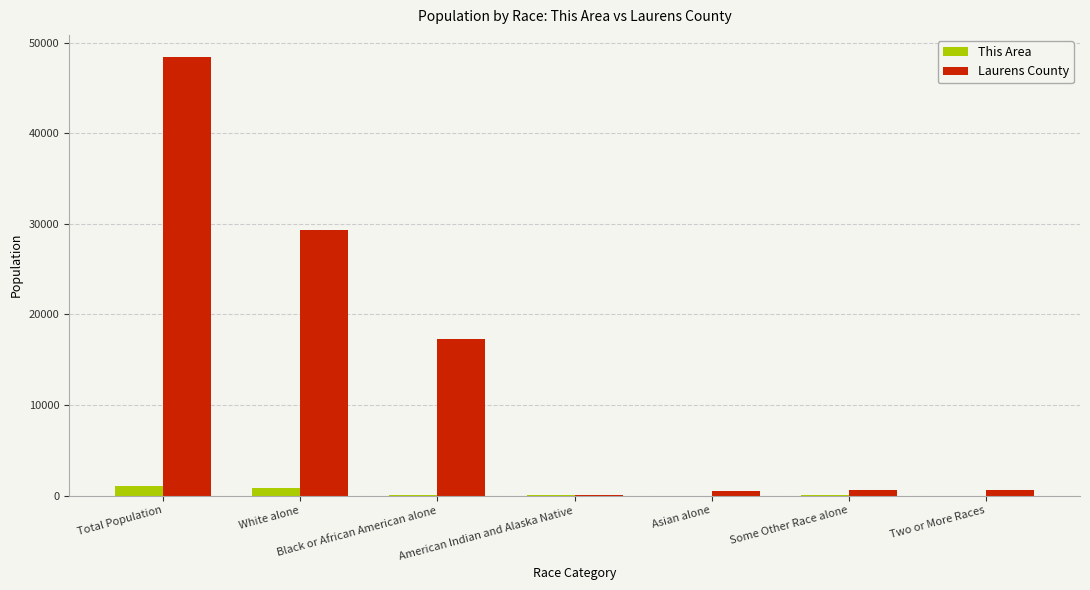

The value of This Area at Some Other Race alone is 32. True or false?

True